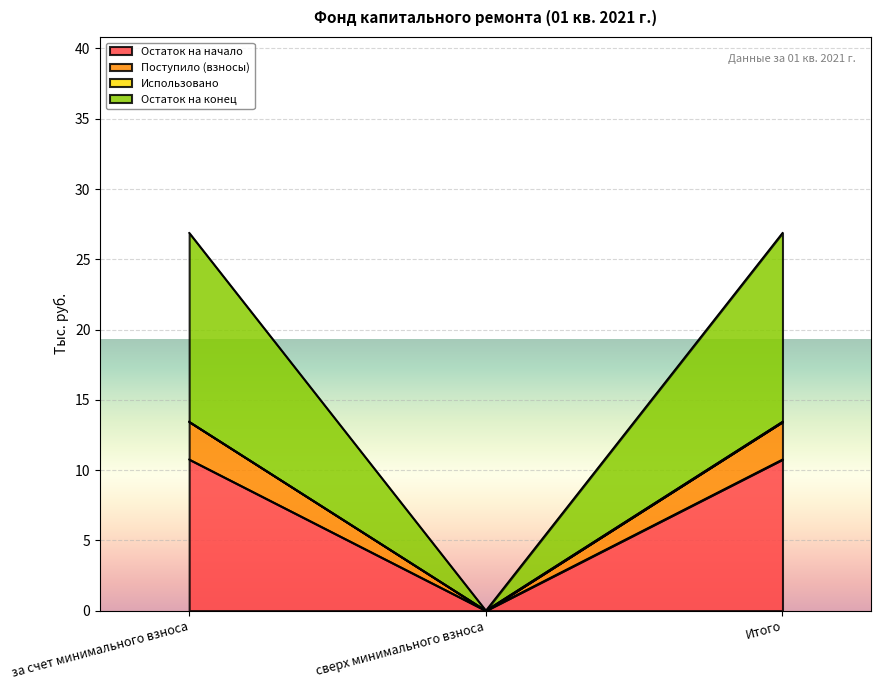

At which label does Остаток на начало reach its minimum?

сверх минимального взноса